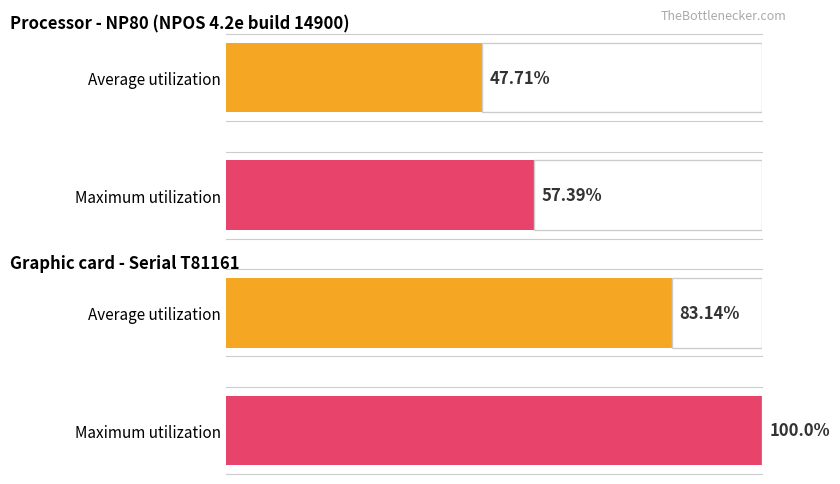

How many groups of bars are there?

4